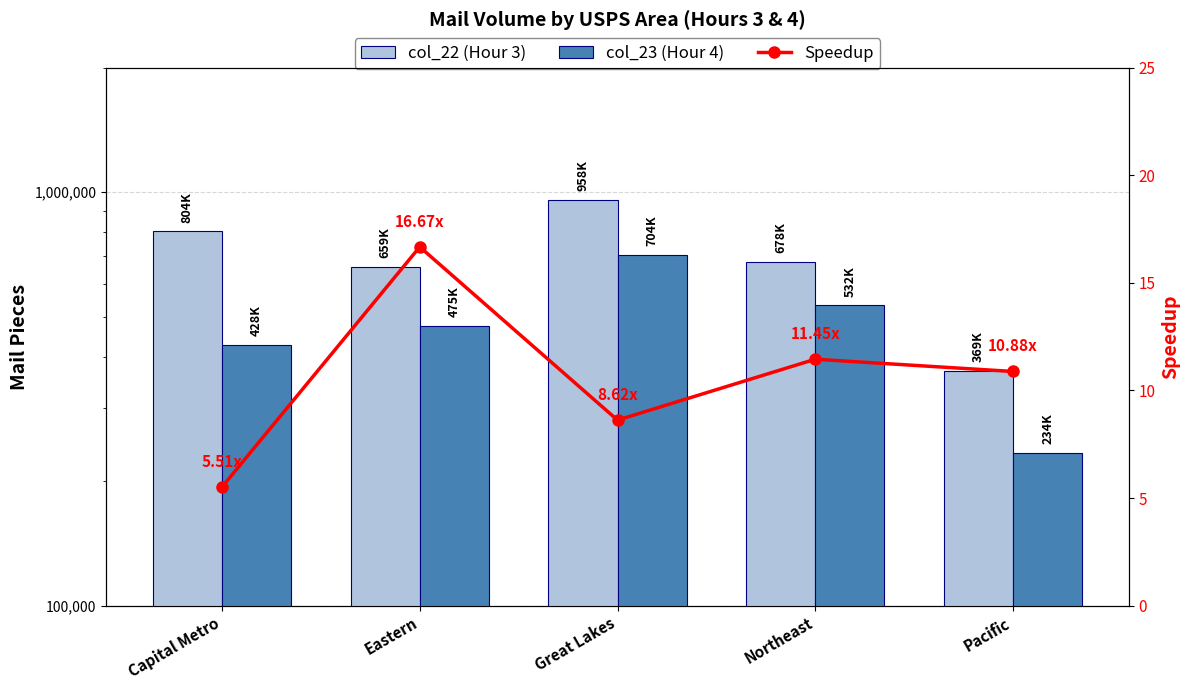

The value of Speedup at Capital Metro is 5.5. True or false?

True